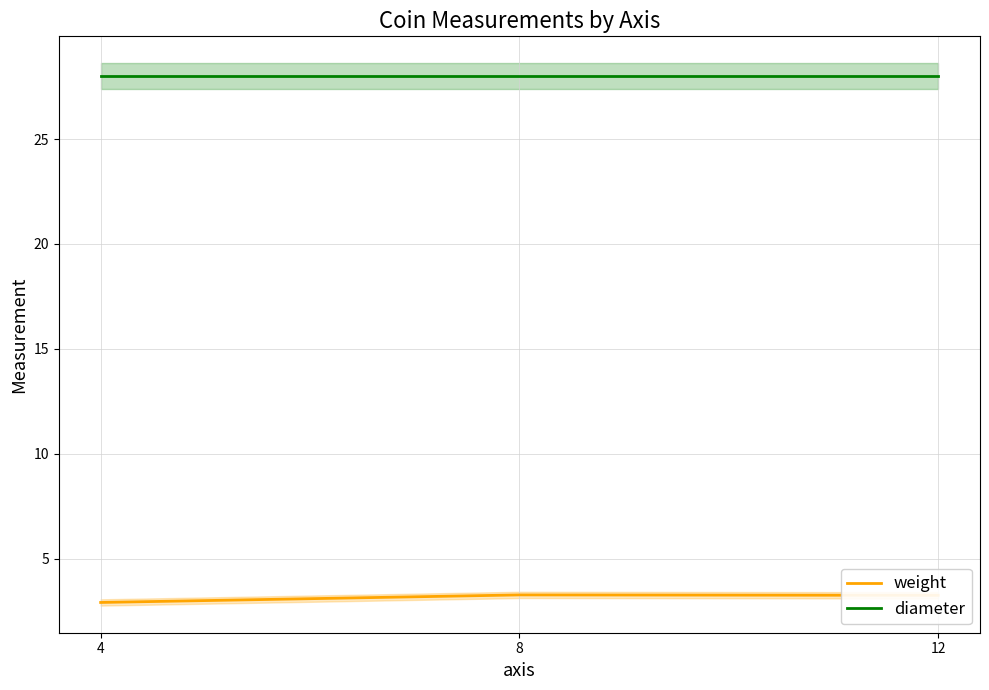

What is the lowest value of the diameter series?

28.0